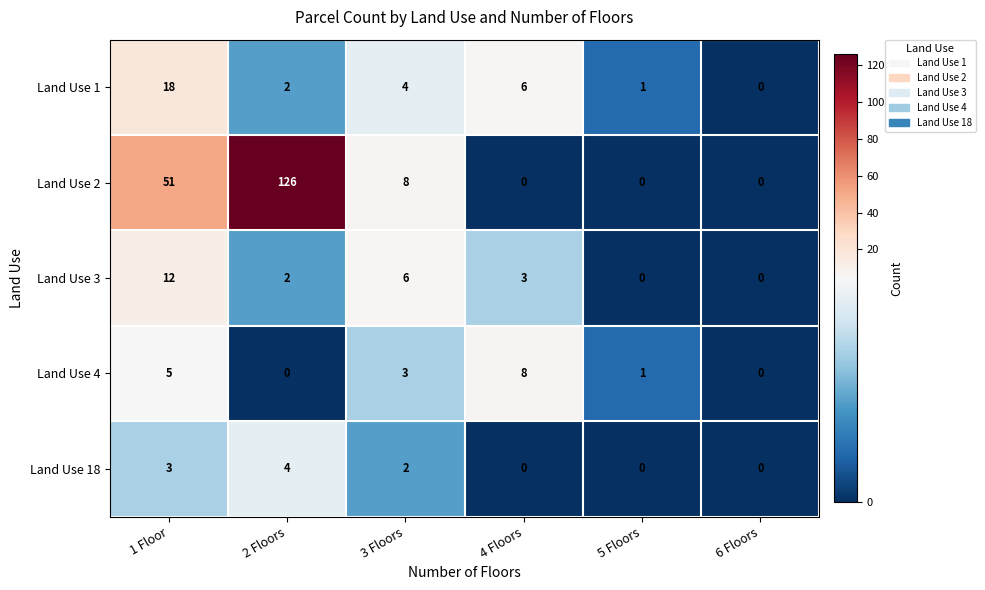

How many data points does each series have?

6